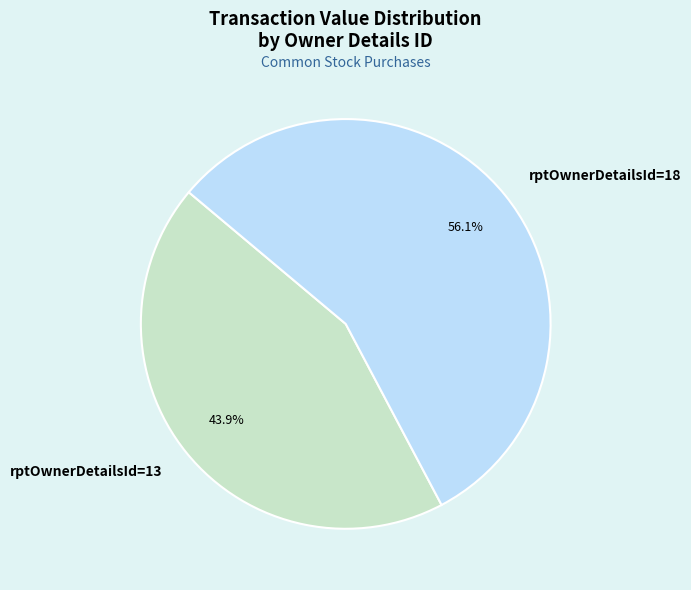

To the nearest percent, what portion does rptOwnerDetailsId=18 represent?

56%